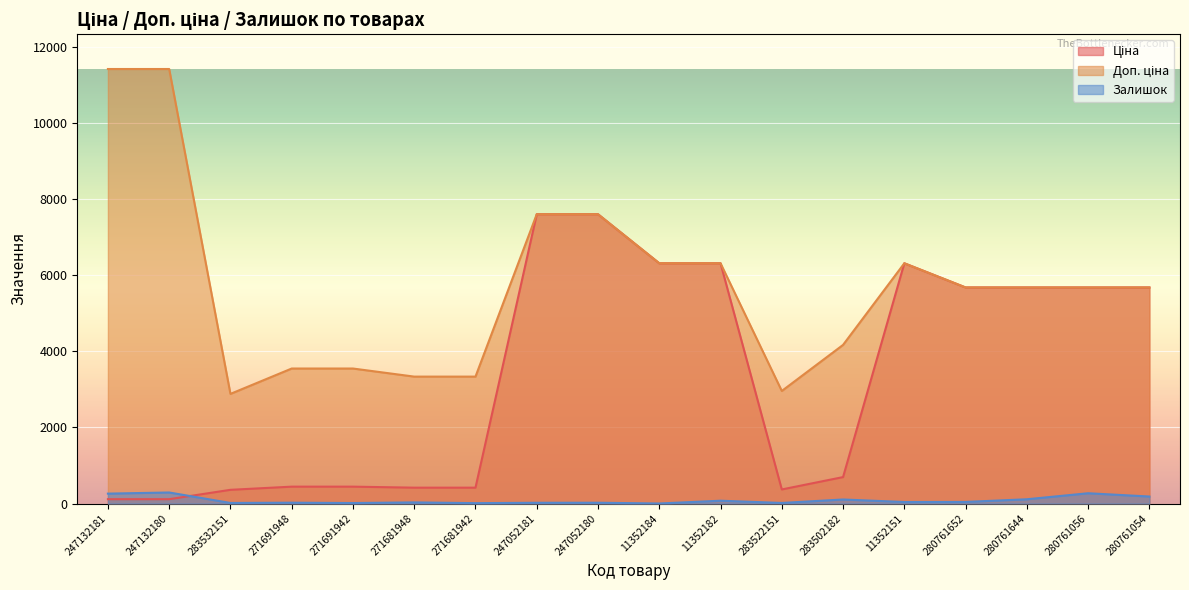

Which series has the widest spread of values?

Доп. ціна